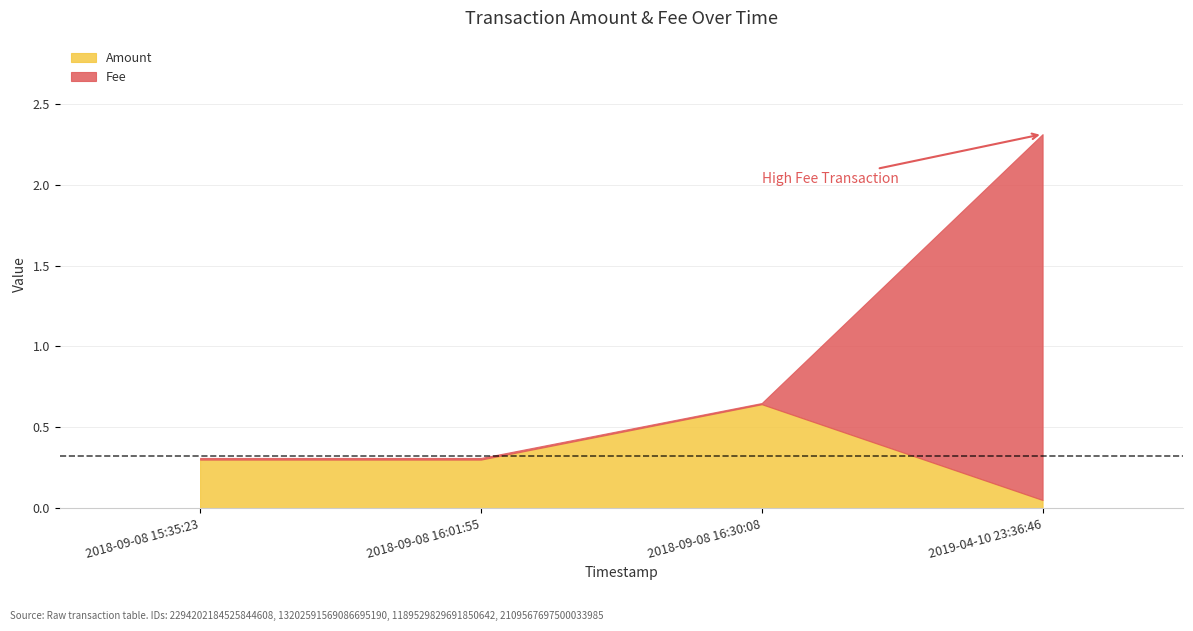

What is the total value across all series at 2019-04-10 23:36:46?

2.3